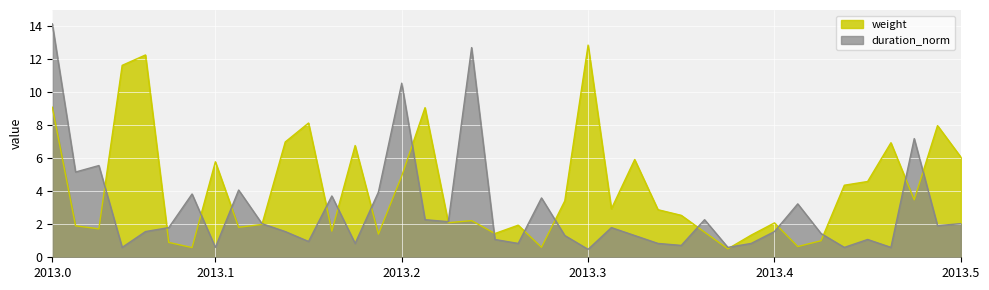

At which label does duration_norm reach its peak?

2013.0